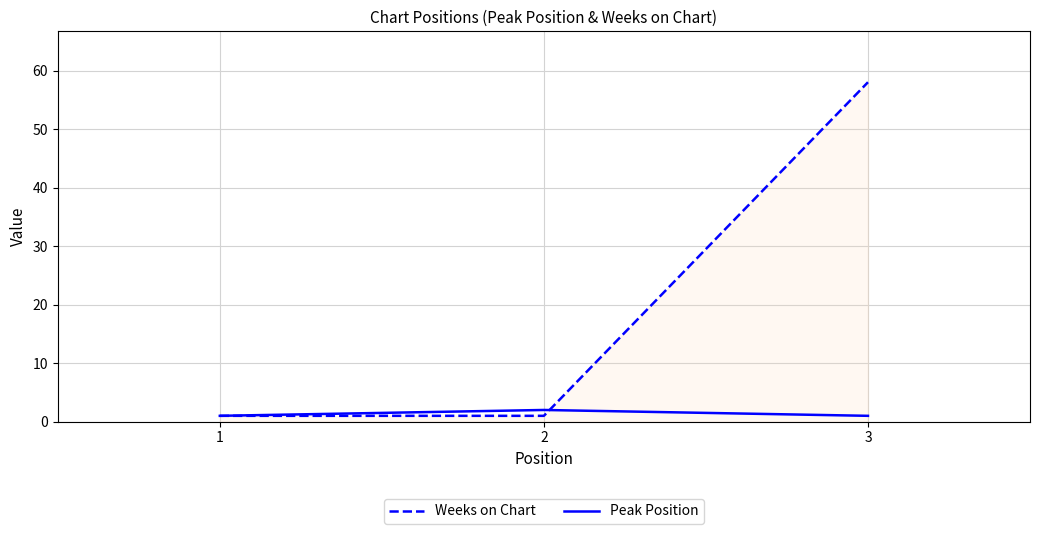

The value of Weeks on Chart at 3 is 100. True or false?

False